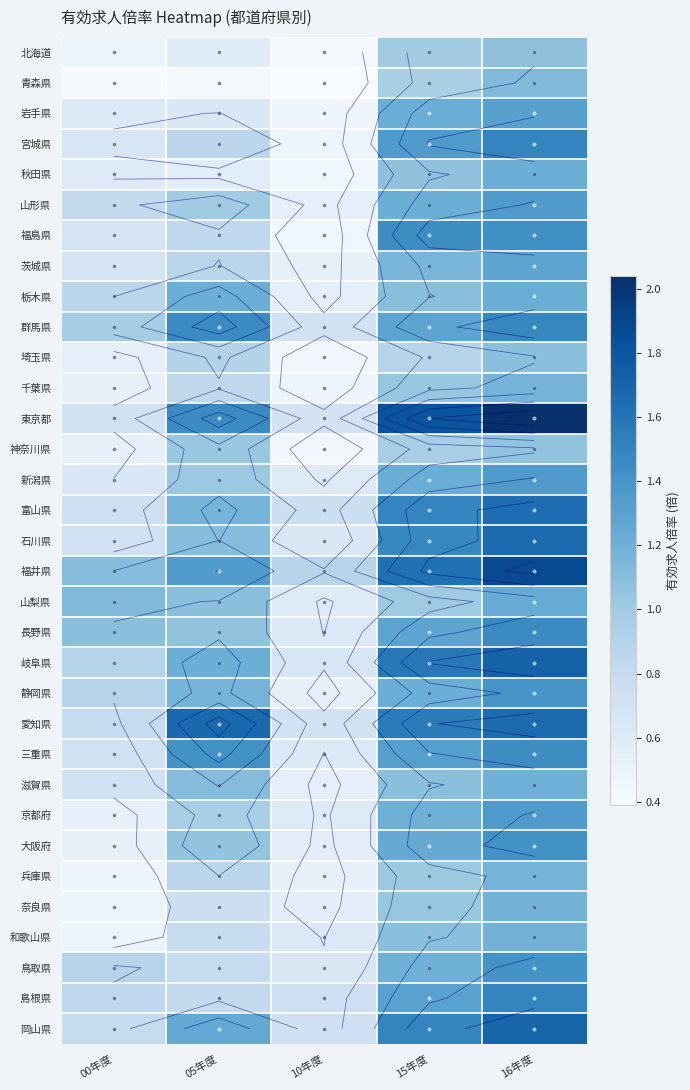

Between 16年度 and 00年度, which is larger?

16年度